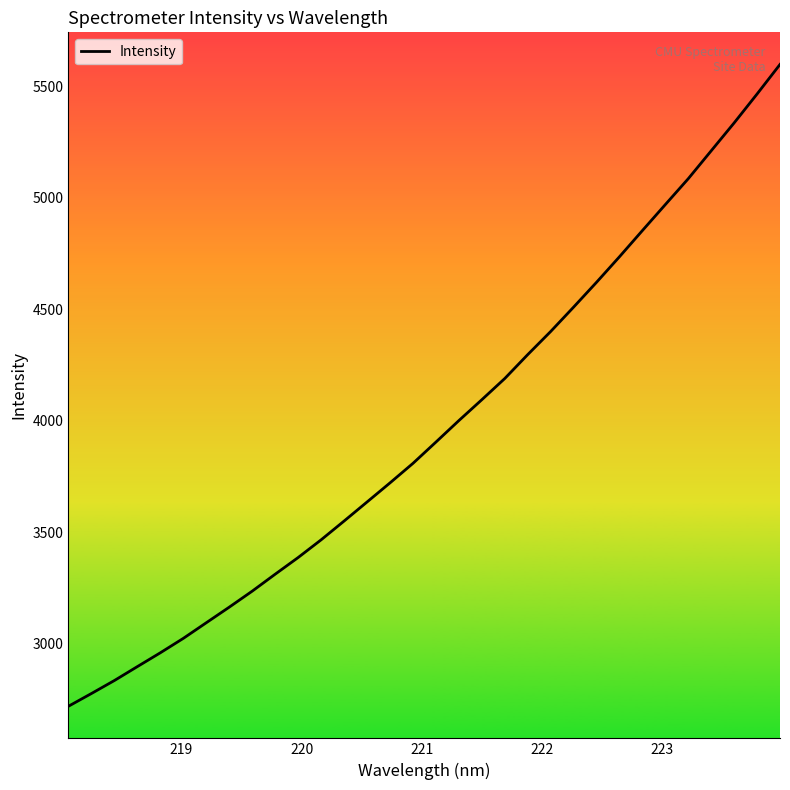

What is the difference between the maximum and minimum values?

2881.9